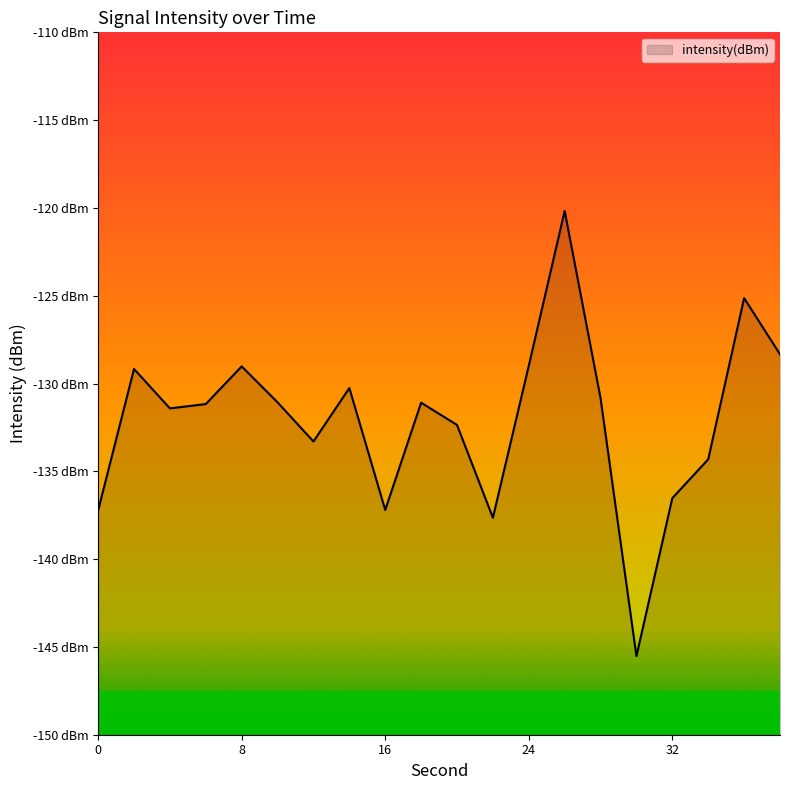

Which has a higher value, 0 or 24?

24